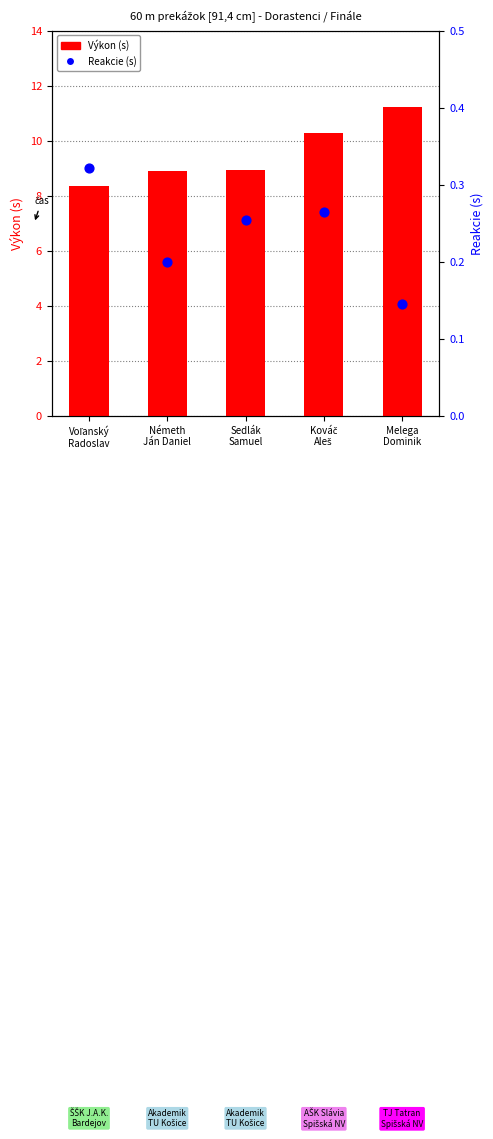

Which series has the largest Y range (max minus min)?

Výkon (s)